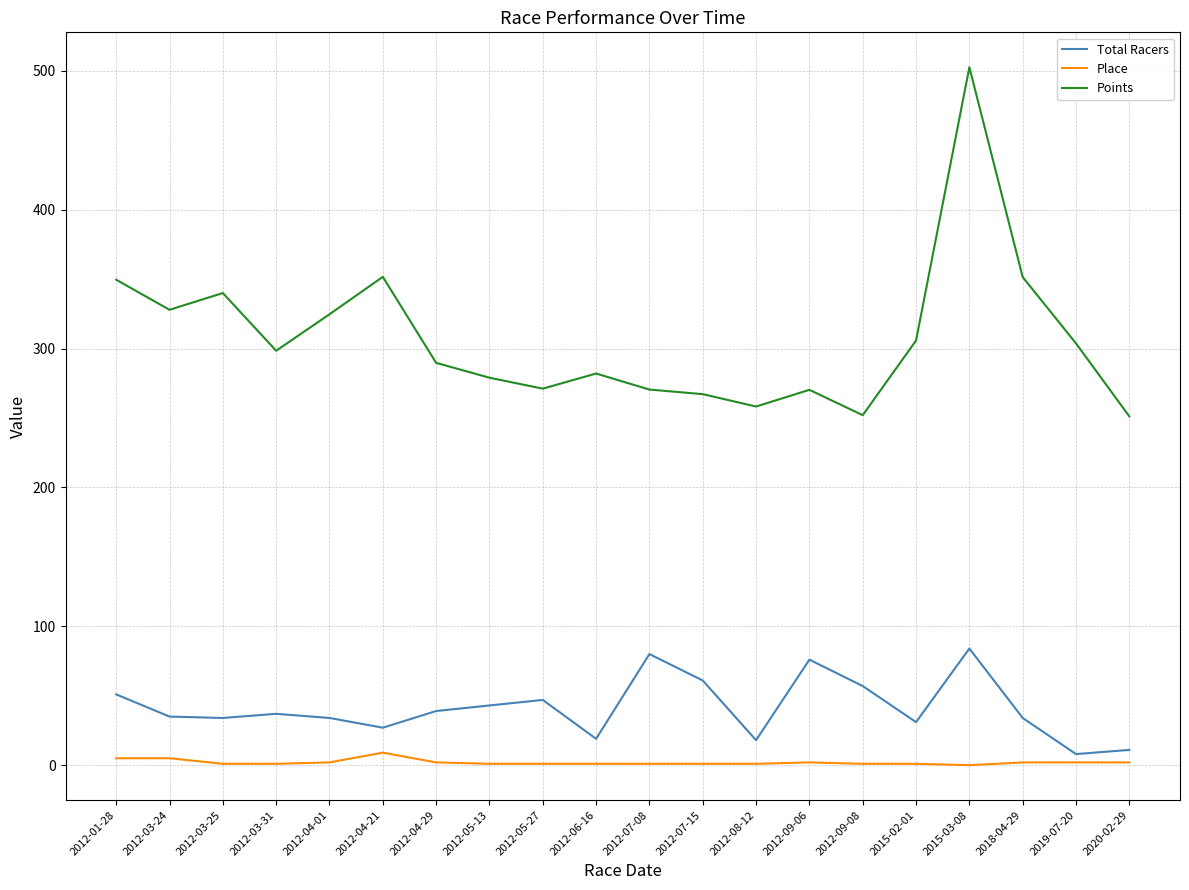

True or false: Place and Points intersect in this chart.

False